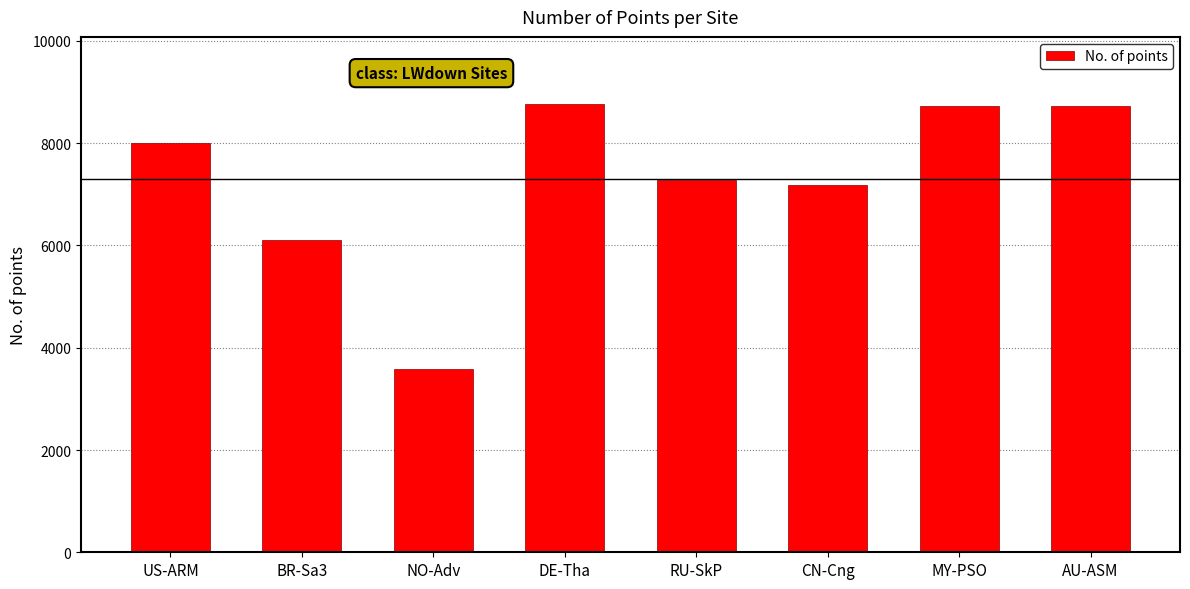

How many bars are there in total?

8